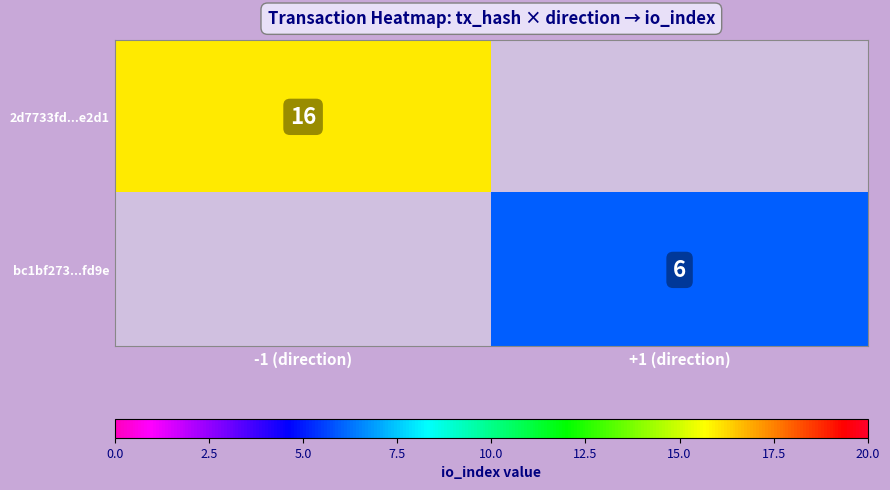

Is the value of 2d7733fd...e2d1 at -1 (direction) greater than the value of bc1bf273...fd9e at +1 (direction)?

Yes